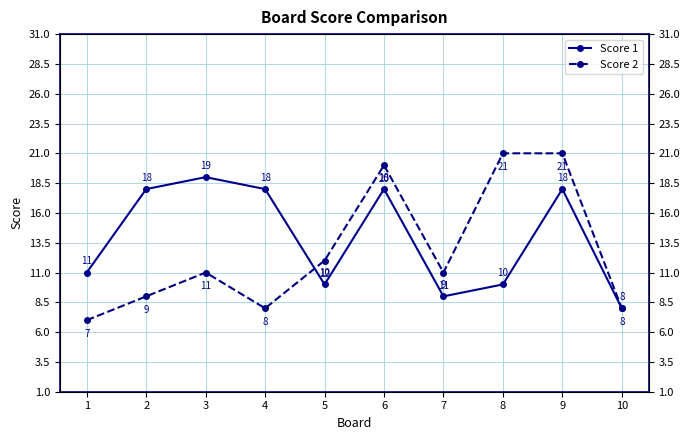

Read the Score 1 value at 3, to the nearest 10.

20